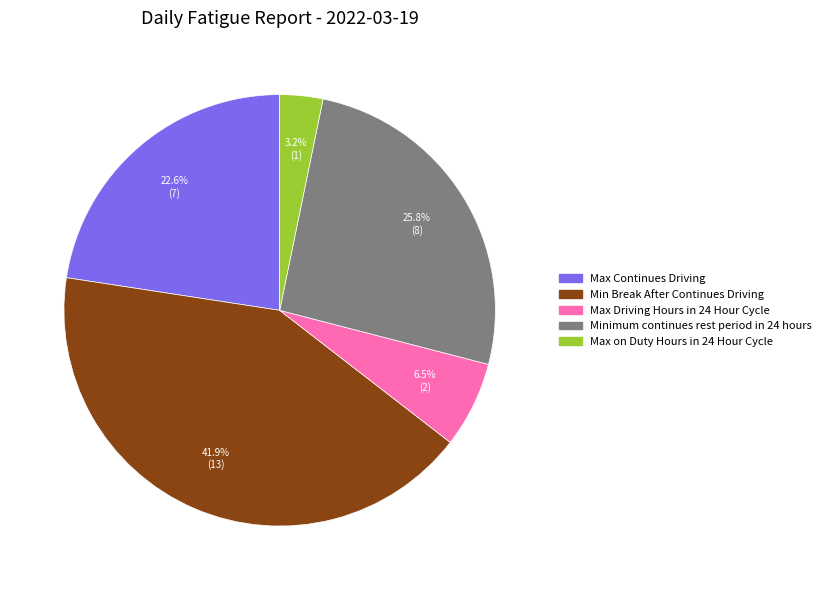

Which category has the biggest portion of the pie?

Min Break After Continues Driving